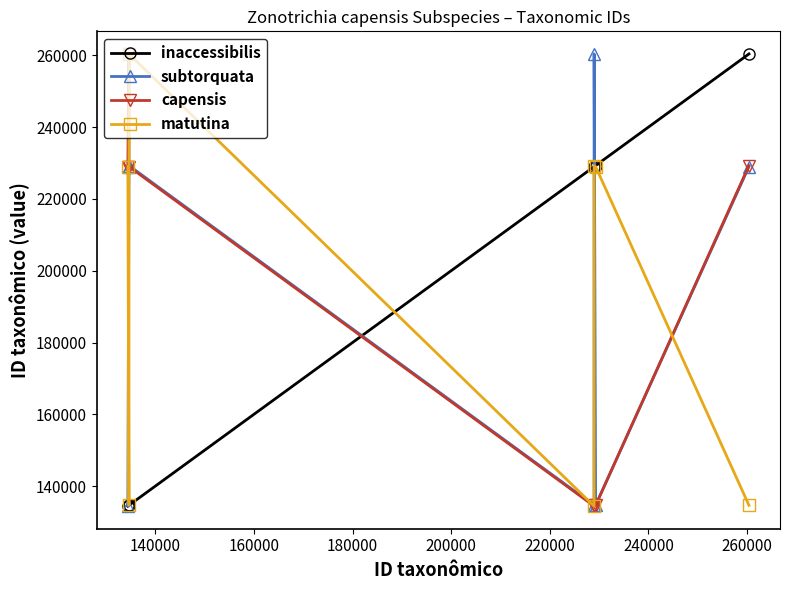

At how many categories does at least one series exceed 231645?

4